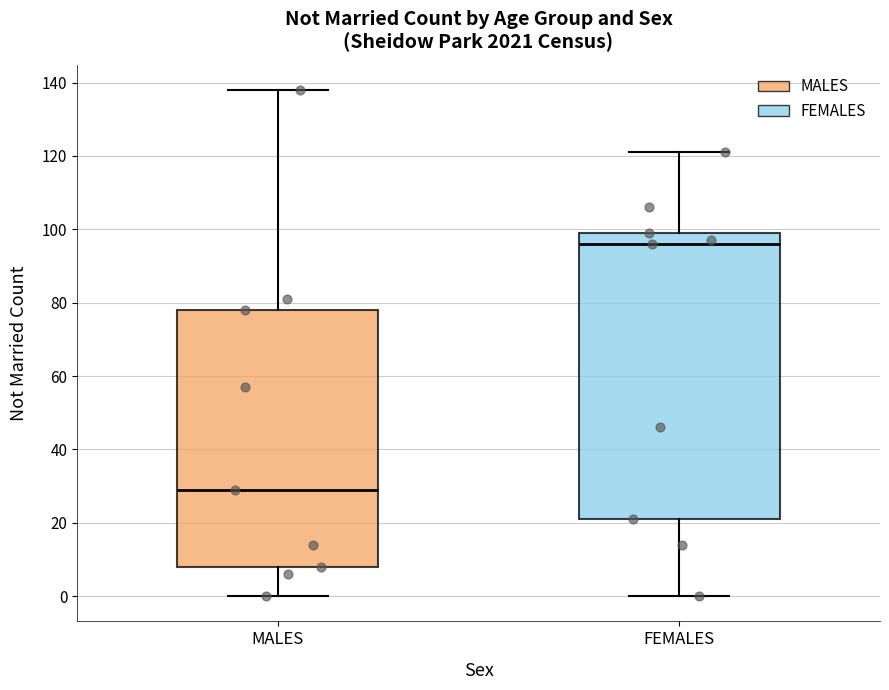

Reading left to right, read every box against the y-axis: the position of its median line, the range the box covers, and the ends of its whiskers. The values are not printed on the chart, so give them approximately, as read against the axis.

MALES: median 30, box 8 to 78, whiskers 0 to 138
FEMALES: median 96, box 22 to 100, whiskers 0 to 122